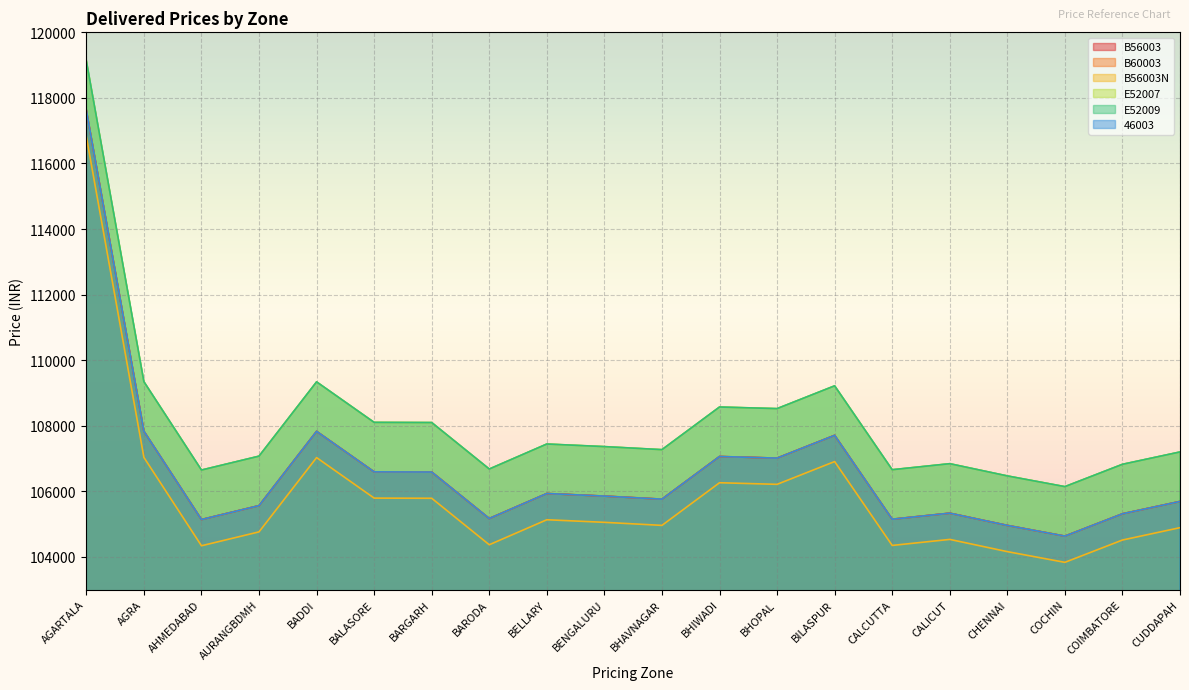

True or false: E52009 and B56003N intersect in this chart.

False